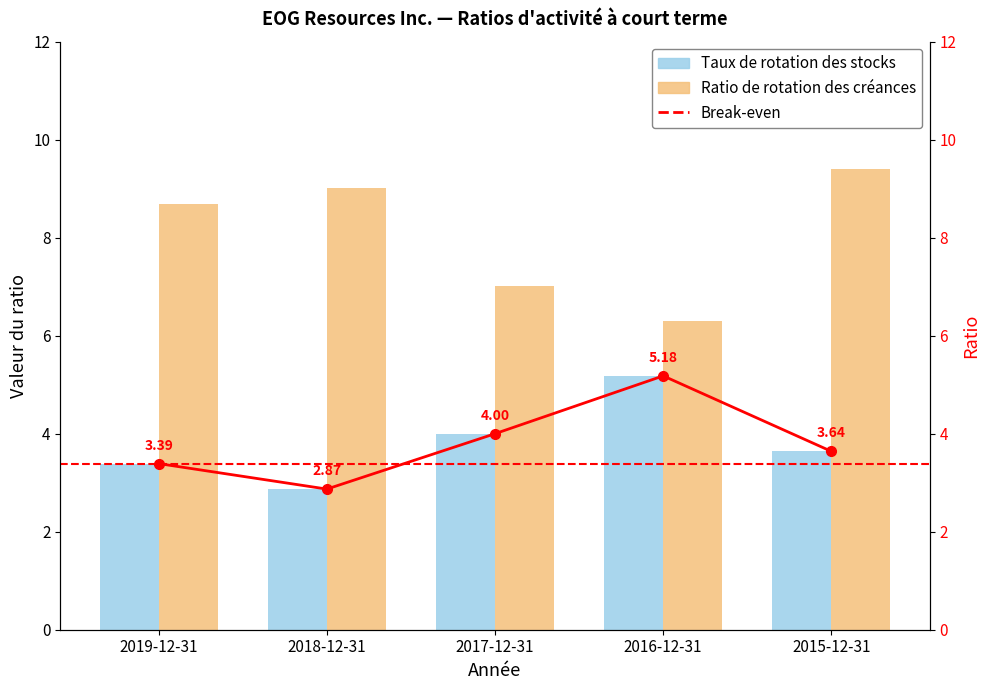

At which category is the sum across all series the highest?

2015-12-31